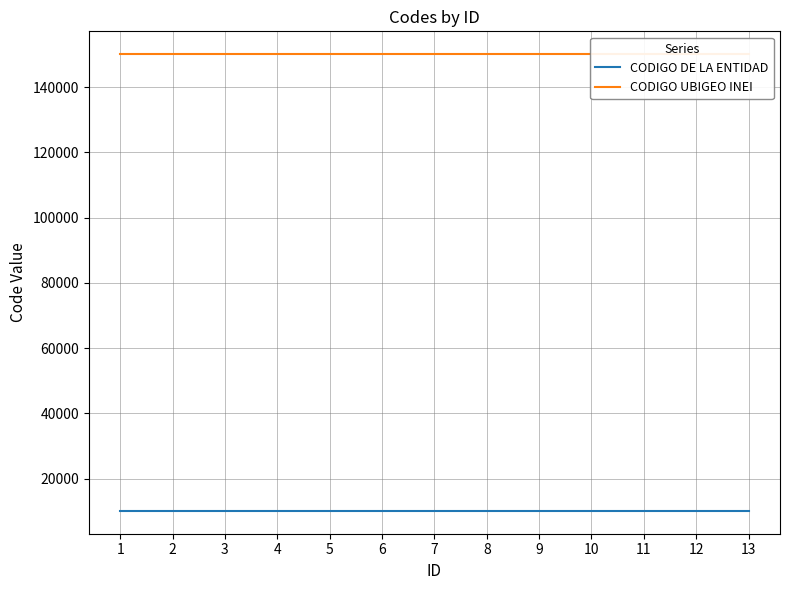

Which category has the highest value in the CODIGO UBIGEO INEI series?

1